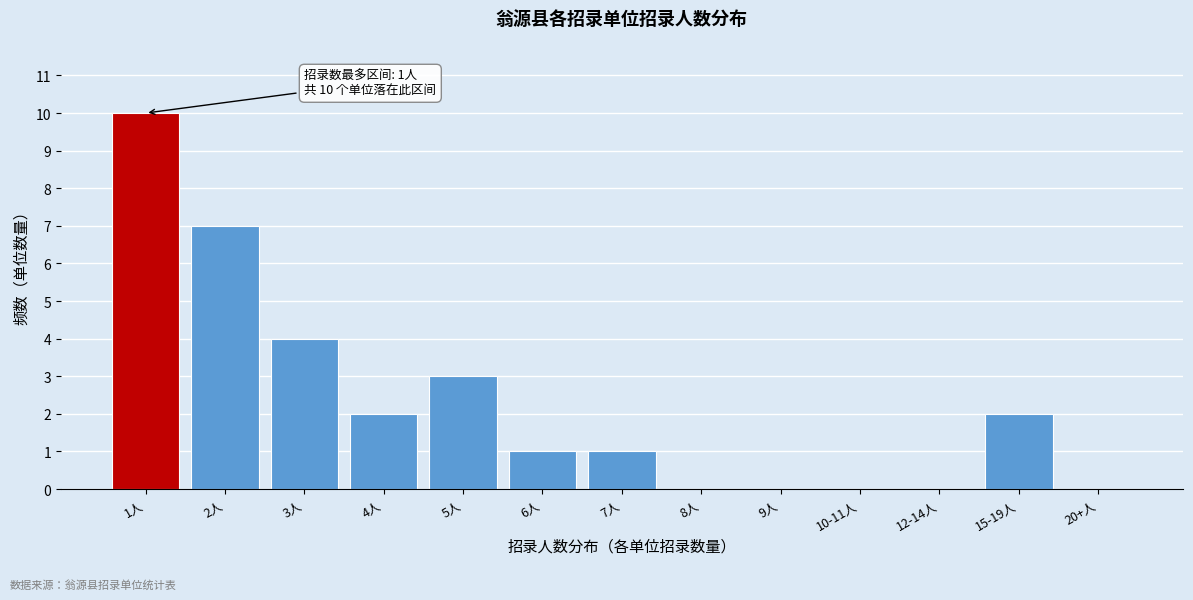

Reading left to right, list all the values displayed in this chart.

1人=10	2人=7	3人=4	4人=2	5人=3	6人=1	7人=1	8人=0	9人=0	10-11人=0	12-14人=0	15-19人=2	20+人=0